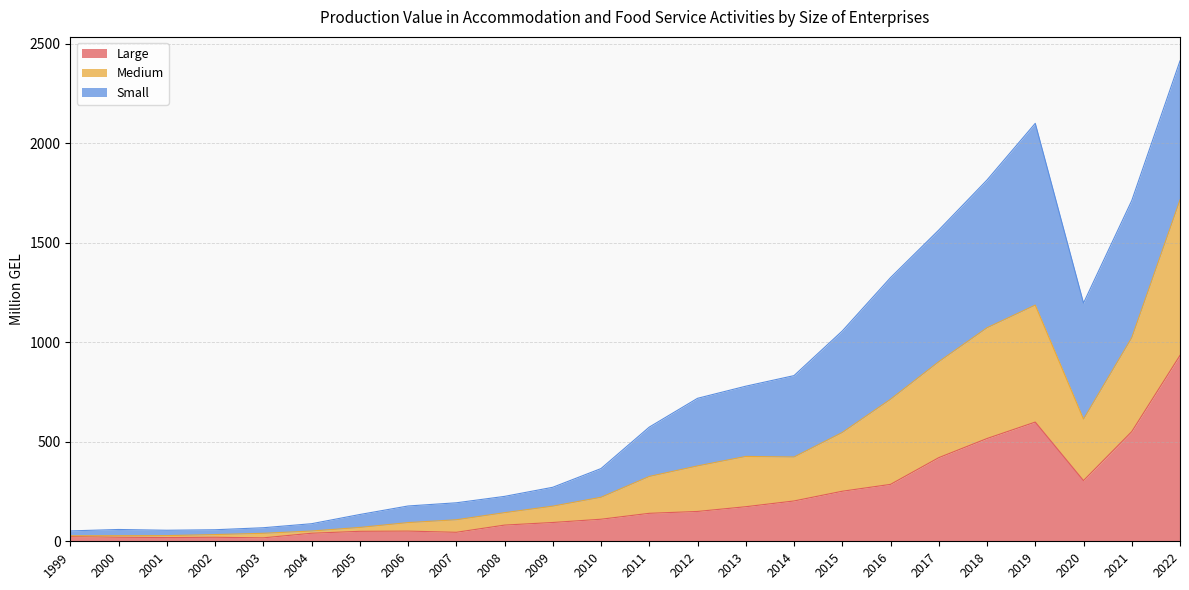

At which category is the sum across all series the highest?

2022